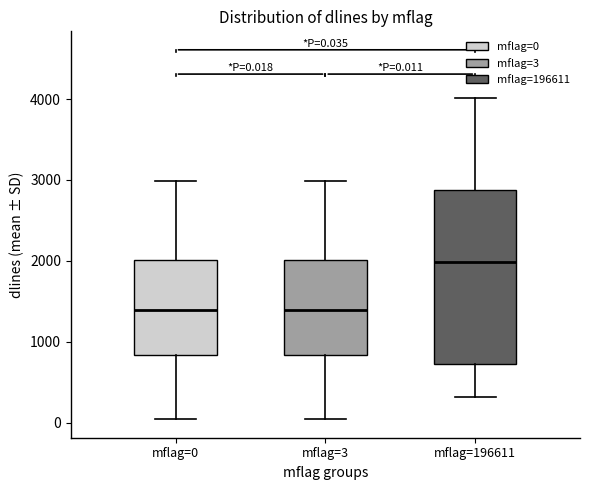

Which box is the tallest, from its lower edge to its upper edge?

mflag=196611